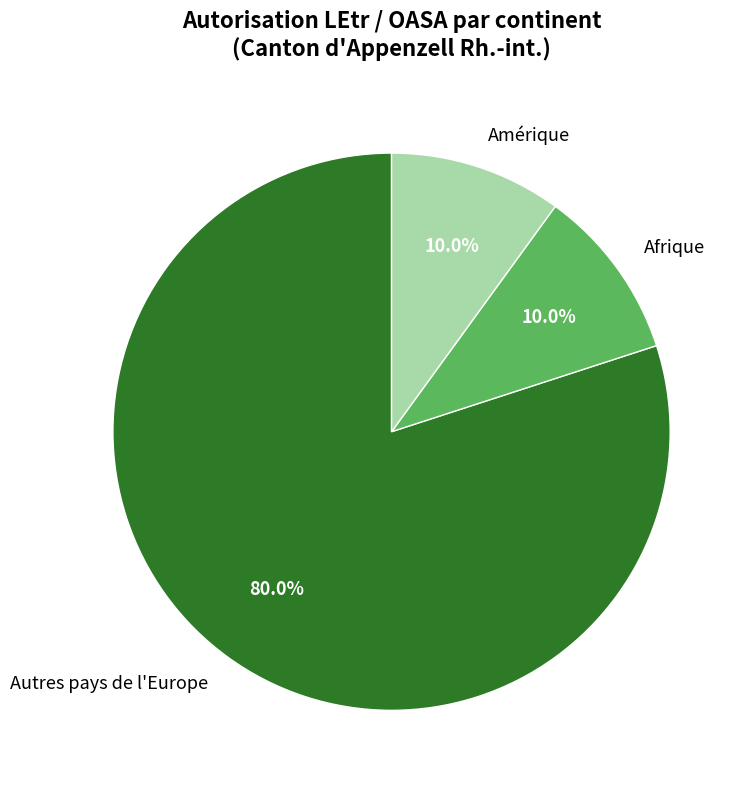

Combined, do Afrique and Amérique account for over 50%?

No